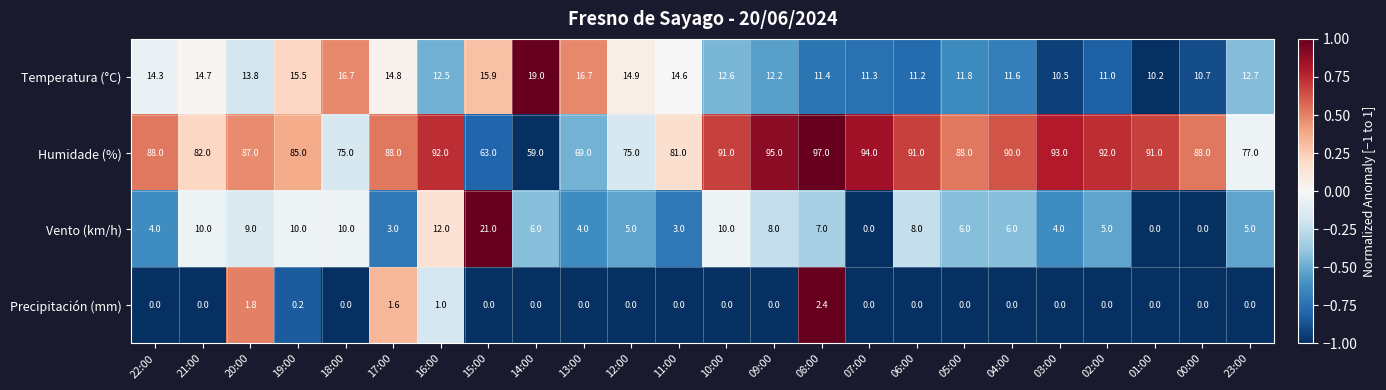

What is the sum of the Vento (km/h) values at 00:00 and 09:00?

8.0